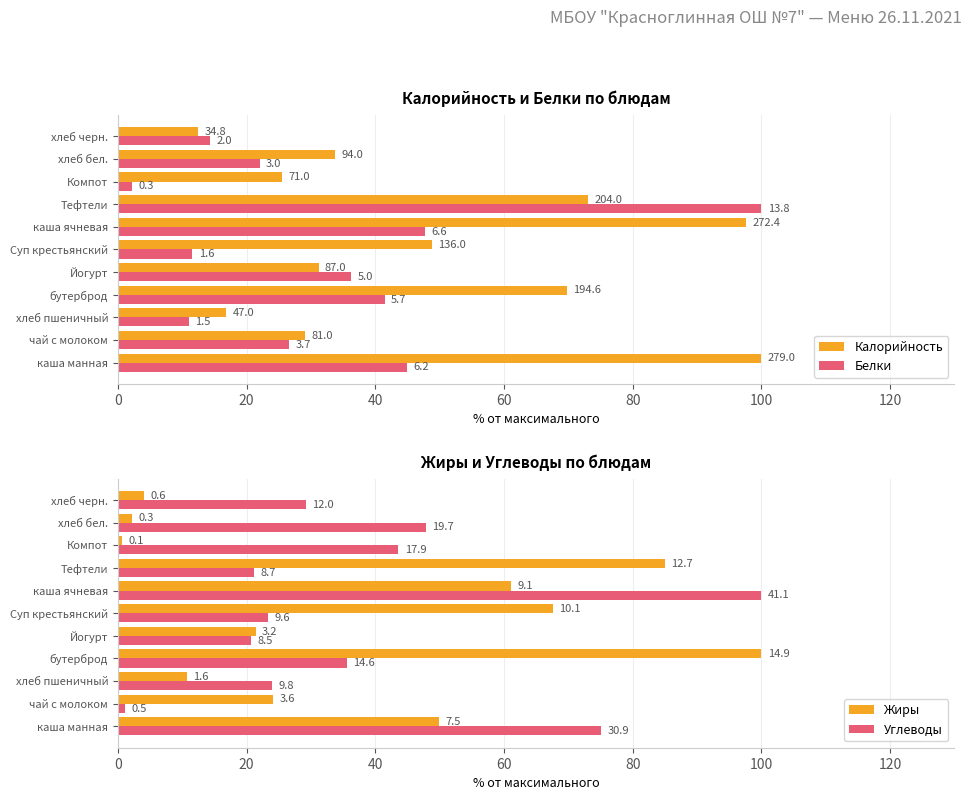

The value of Белки at бутерброд is 62.9. True or false?

False